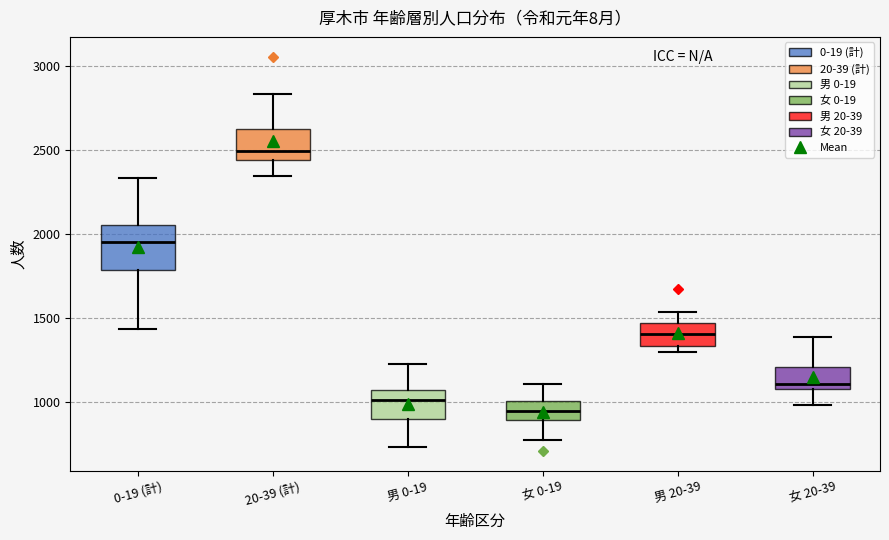

Reading left to right, transcribe this box plot: for each box, give where its median line is, the range the box spans, and where its two whiskers end, as read against the y-axis. The values are not printed on the chart, so give them approximately, as read against the axis.

0-19 (計): median 1950, box 1800 to 2050, whiskers 1450 to 2350
20-39 (計): median 2500, box 2450 to 2650, whiskers 2350 to 2850
男 0-19: median 1000, box 900 to 1050, whiskers 750 to 1250
女 0-19: median 950, box 900 to 1000, whiskers 750 to 1100
男 20-39: median 1400, box 1350 to 1450, whiskers 1300 to 1550
女 20-39: median 1100, box 1050 to 1200, whiskers 1000 to 1400